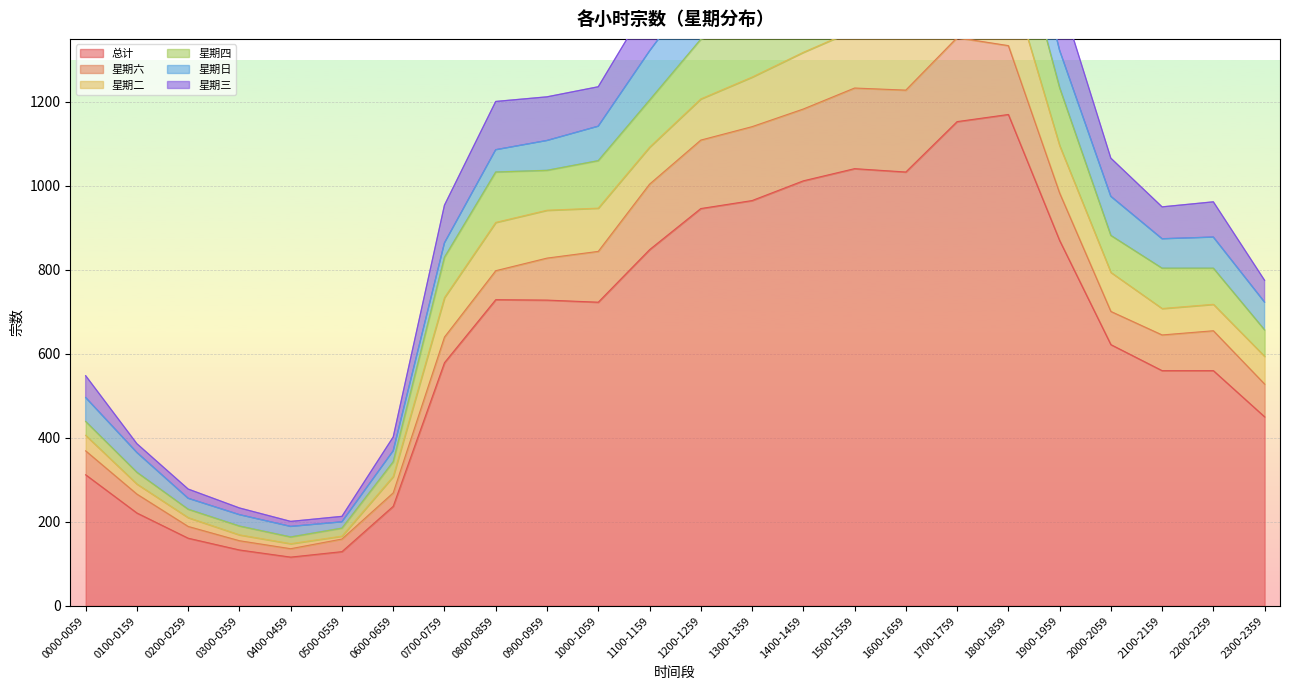

What is the label of the 7th point from the left?

0600-0659